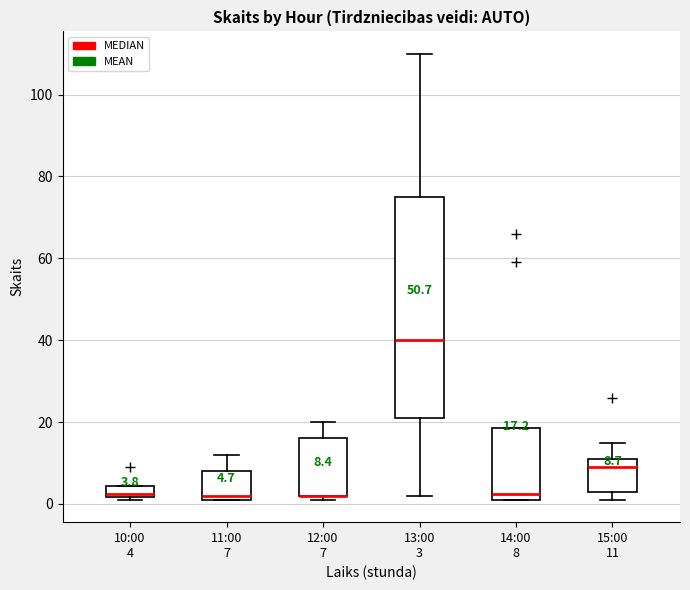

Comparing the boxes themselves (not the whiskers), which one is the tallest?

13:00 3